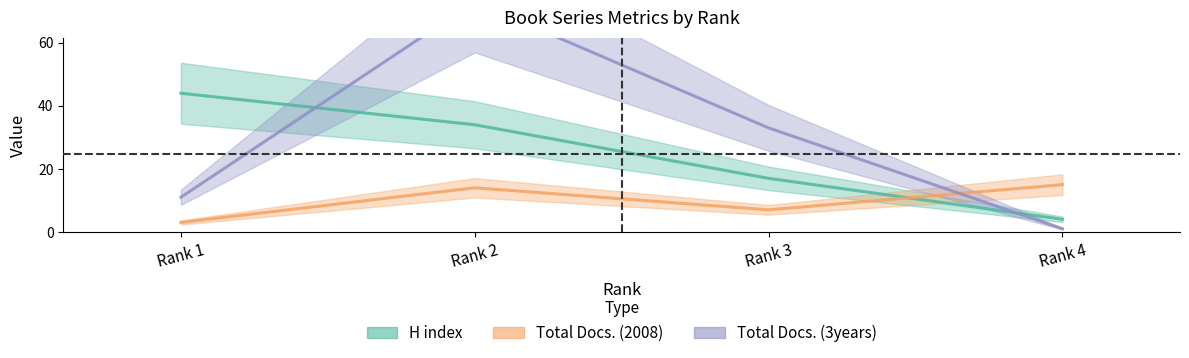

At which label does Total Docs. (2008) first exceed 14?

Rank 4